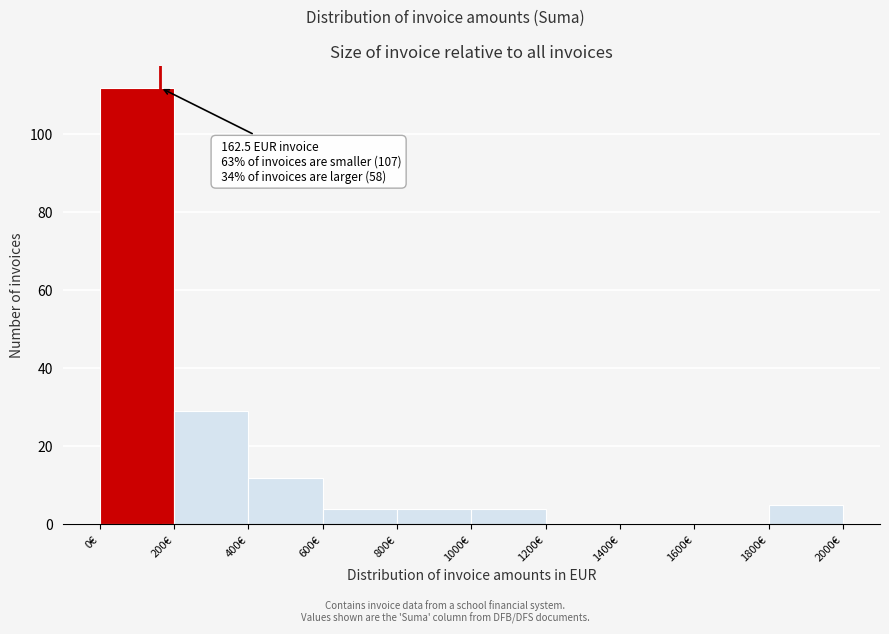

Which range on the x-axis has the tallest bar?

0 to 200